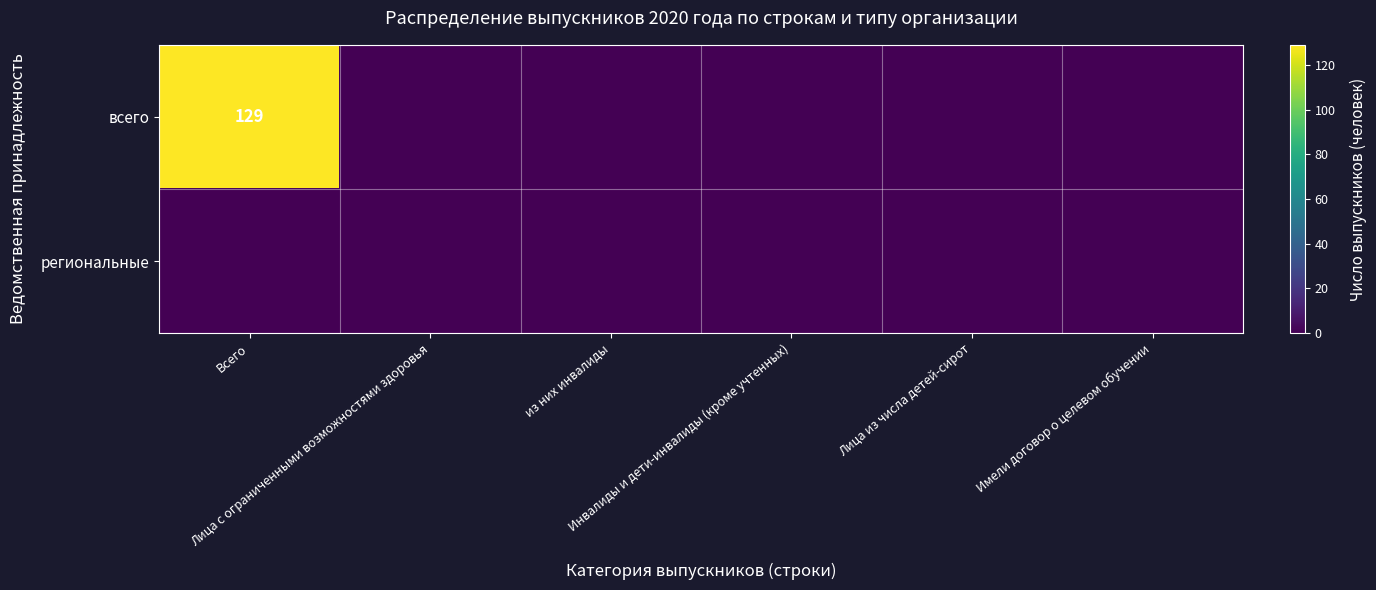

Rank the categories by всего value from highest to lowest.

Всего, Лица с ограниченными возможностями здоровья, из них инвалиды, Инвалиды и дети-инвалиды (кроме учтенных), Лица из числа детей-сирот, Имели договор о целевом обучении